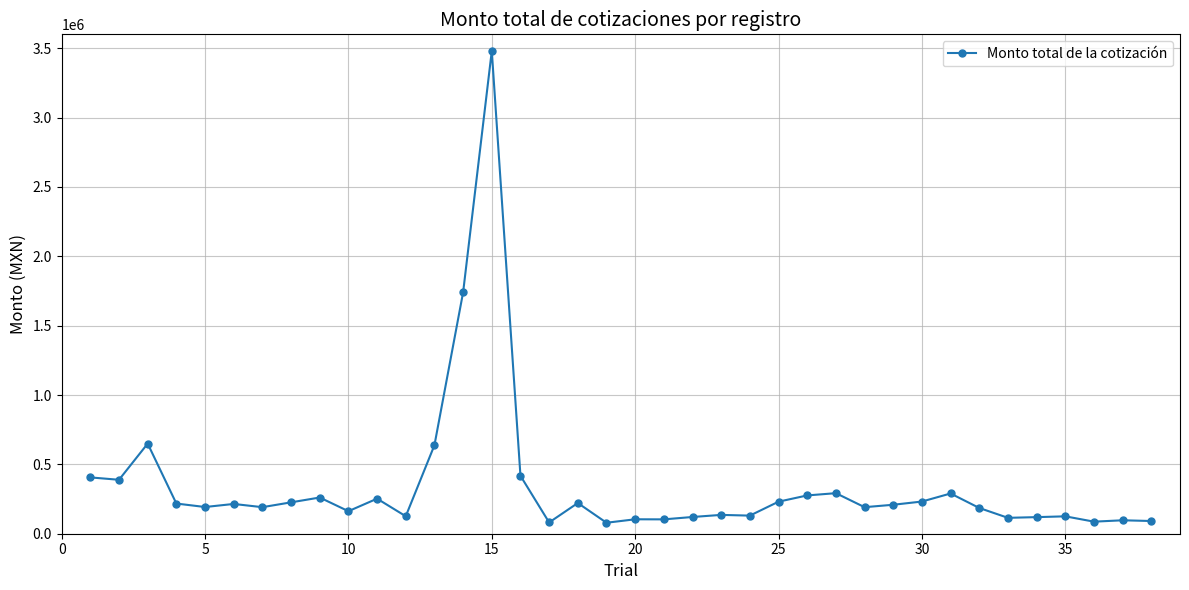

Does the chart have visible grid lines?

Yes